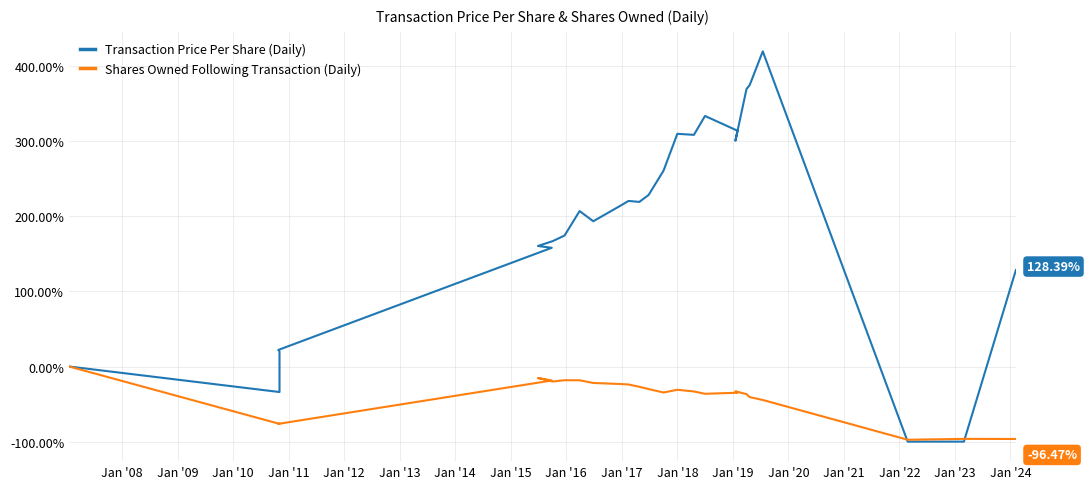

What is the smallest value displayed?

-100.0